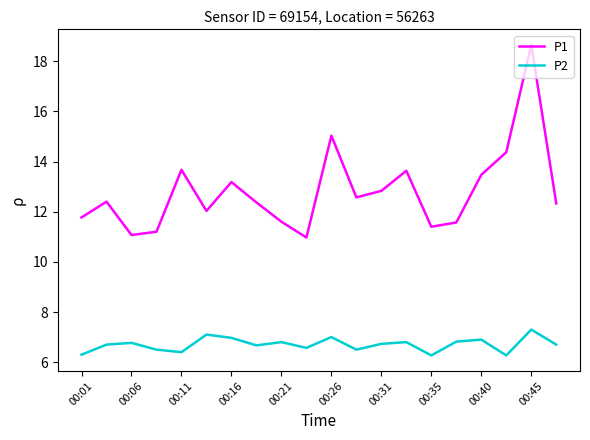

Which series has the largest total across all categories?

P1